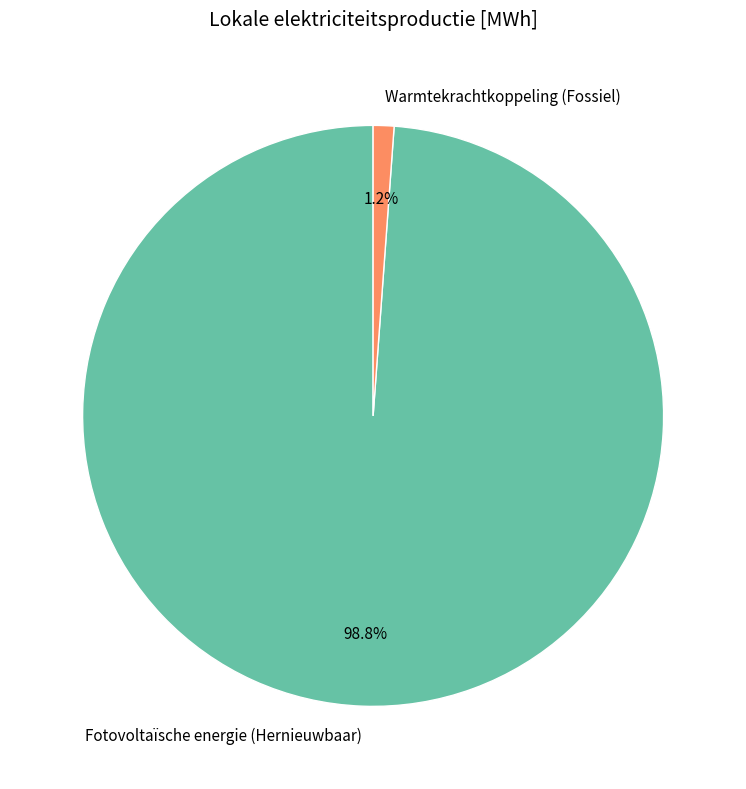

How much of the chart is everything except Warmtekrachtkoppeling (Fossiel)?

98.8%